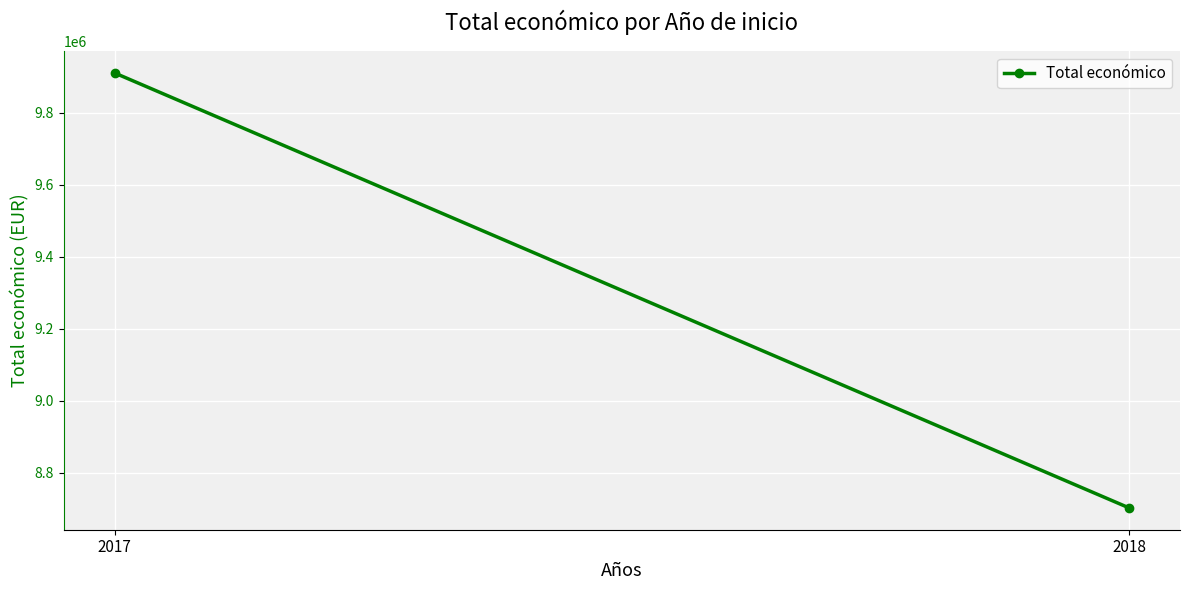

What is the sum of the values at 2017 and 2018?

18611879